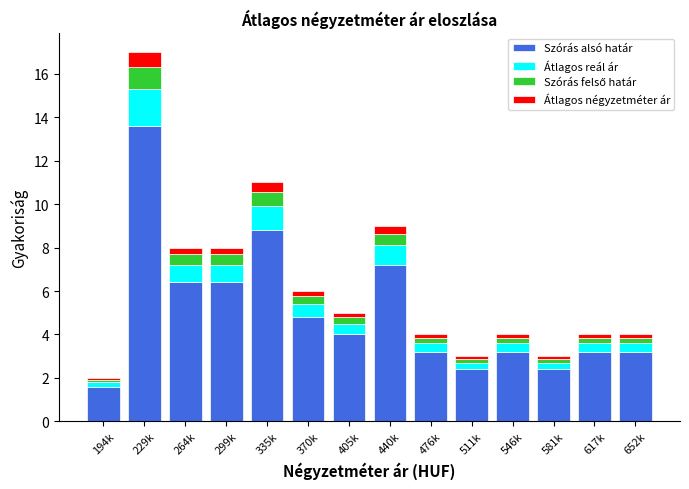

What is the average value of the Szórás alsó határ series?

5.0